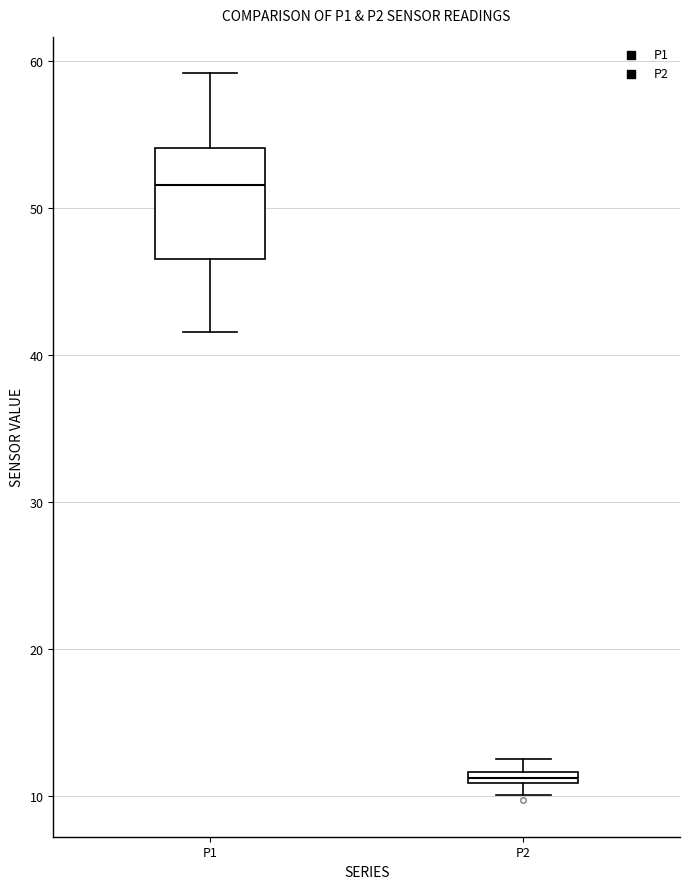

Where does the lower whisker of the box for P1 end on the y-axis? The values are not printed on the chart, so give them approximately, as read against the axis.

42